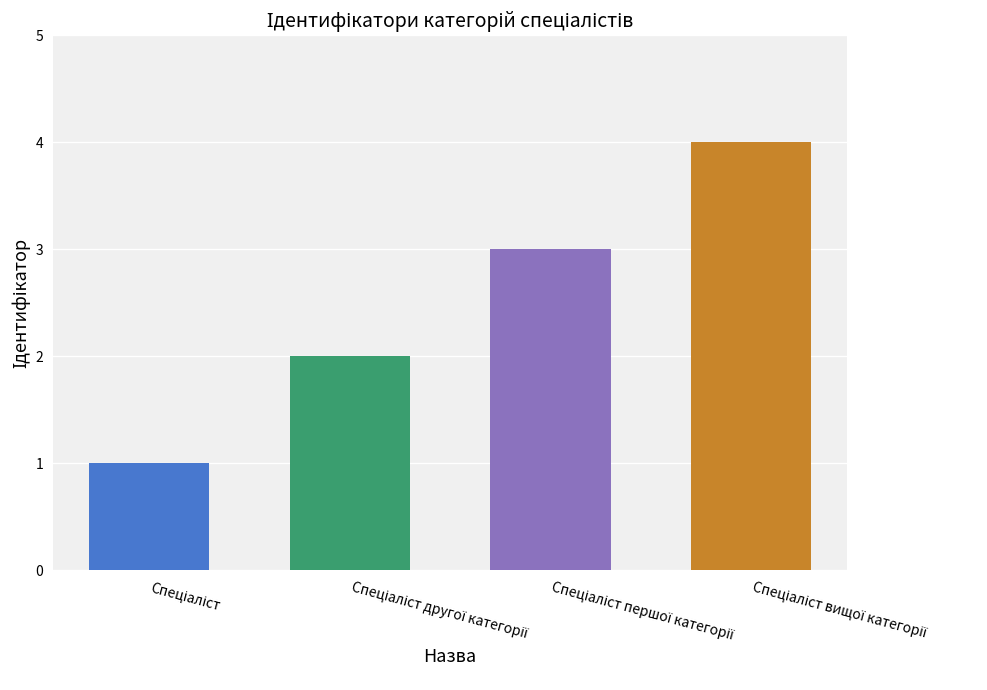

What is the difference between the maximum and minimum values?

3